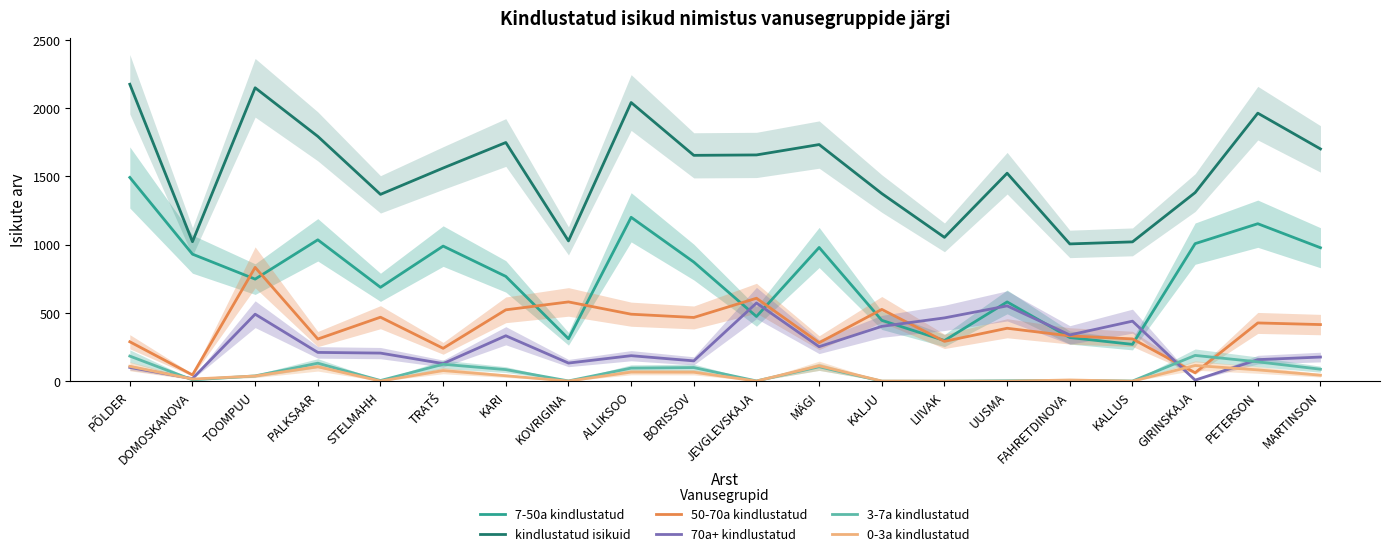

What are all the series names shown in the legend?

7-50a kindlustatud, kindlustatud isikuid, 50-70a kindlustatud, 70a+ kindlustatud, 3-7a kindlustatud, 0-3a kindlustatud